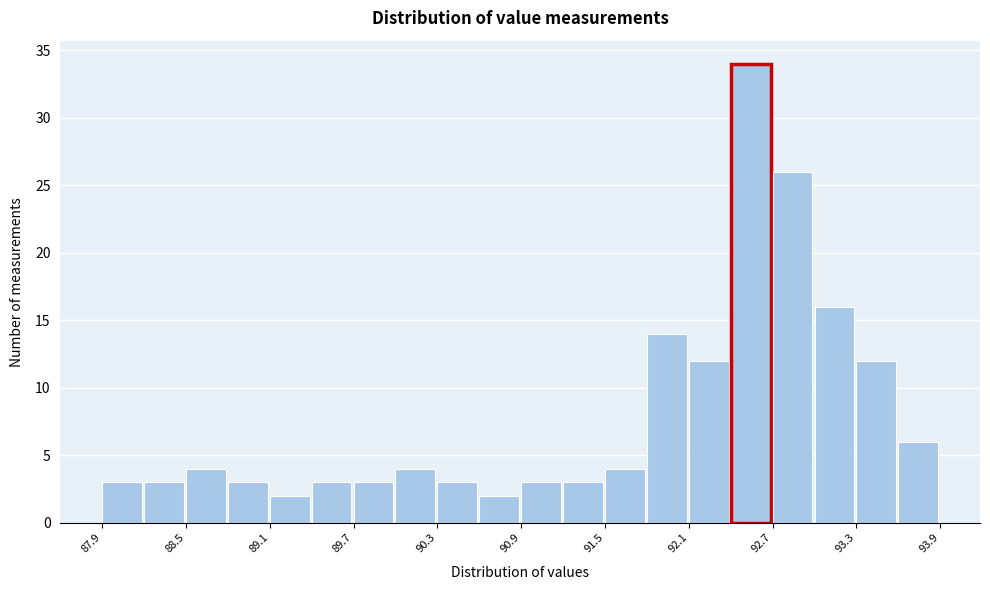

Around what value on the x-axis is the tallest bar? Give the approximate position of its centre, as read against the axis.

92.5